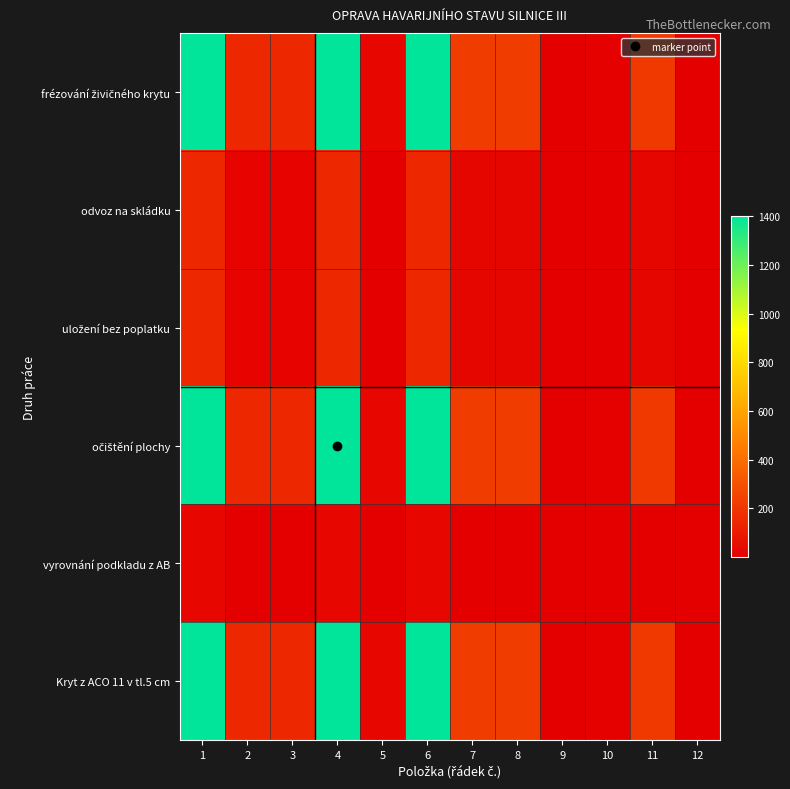

What is the total value across all series at 3?

470.2